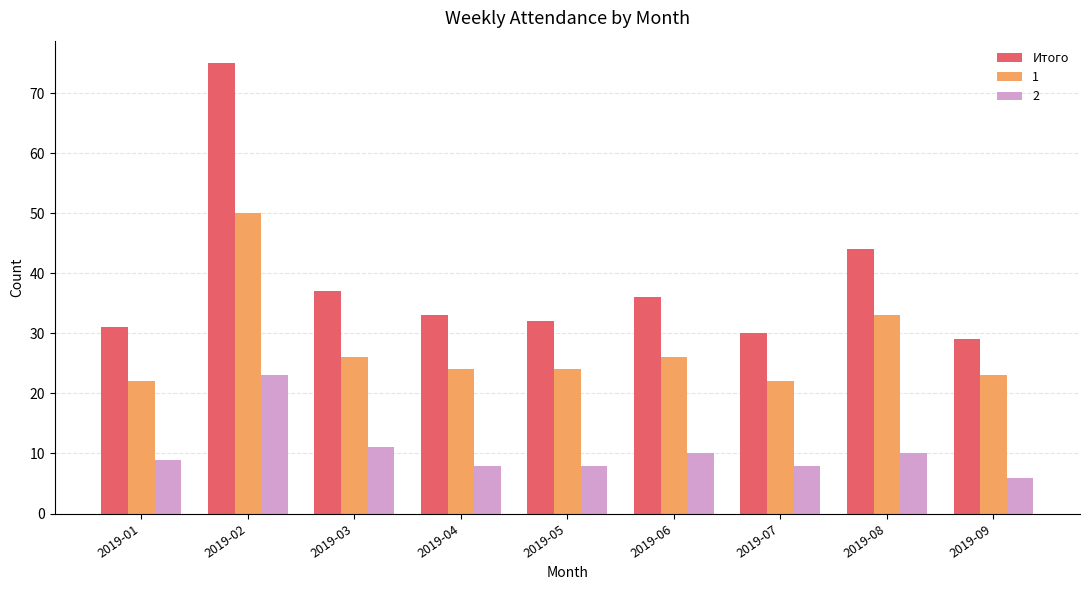

Which series has the widest spread of values?

Итого